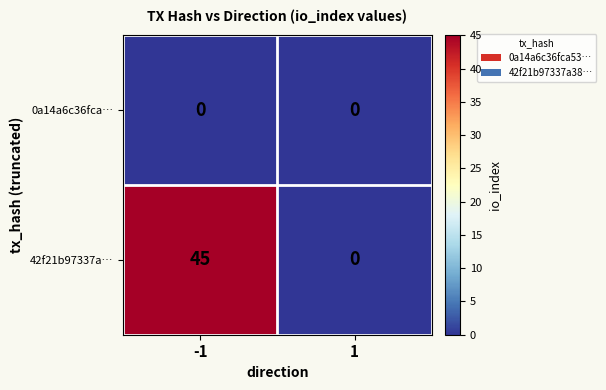

Which series has the largest total across all categories?

42f21b97337a…